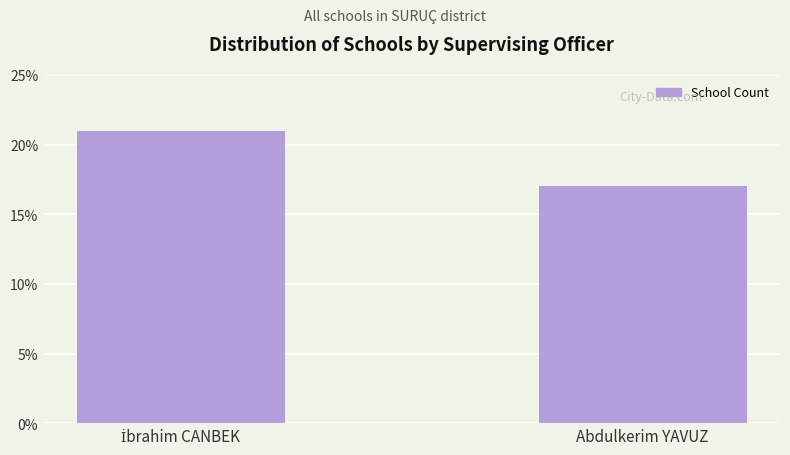

What is the approximate value at Abdulkerim YAVUZ?

17